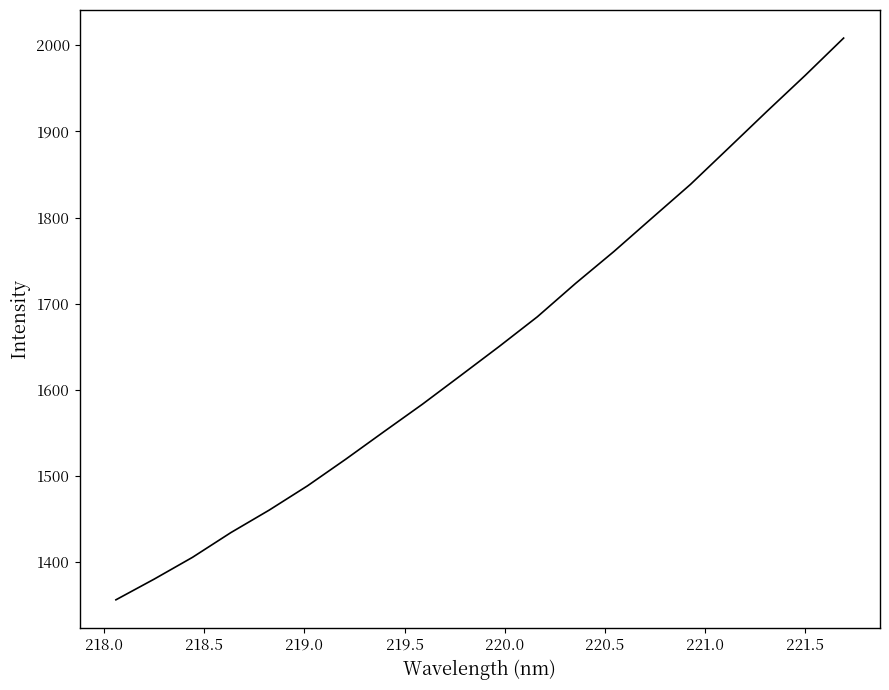

True or false: there are more than 0 points higher than both neighbors.

False